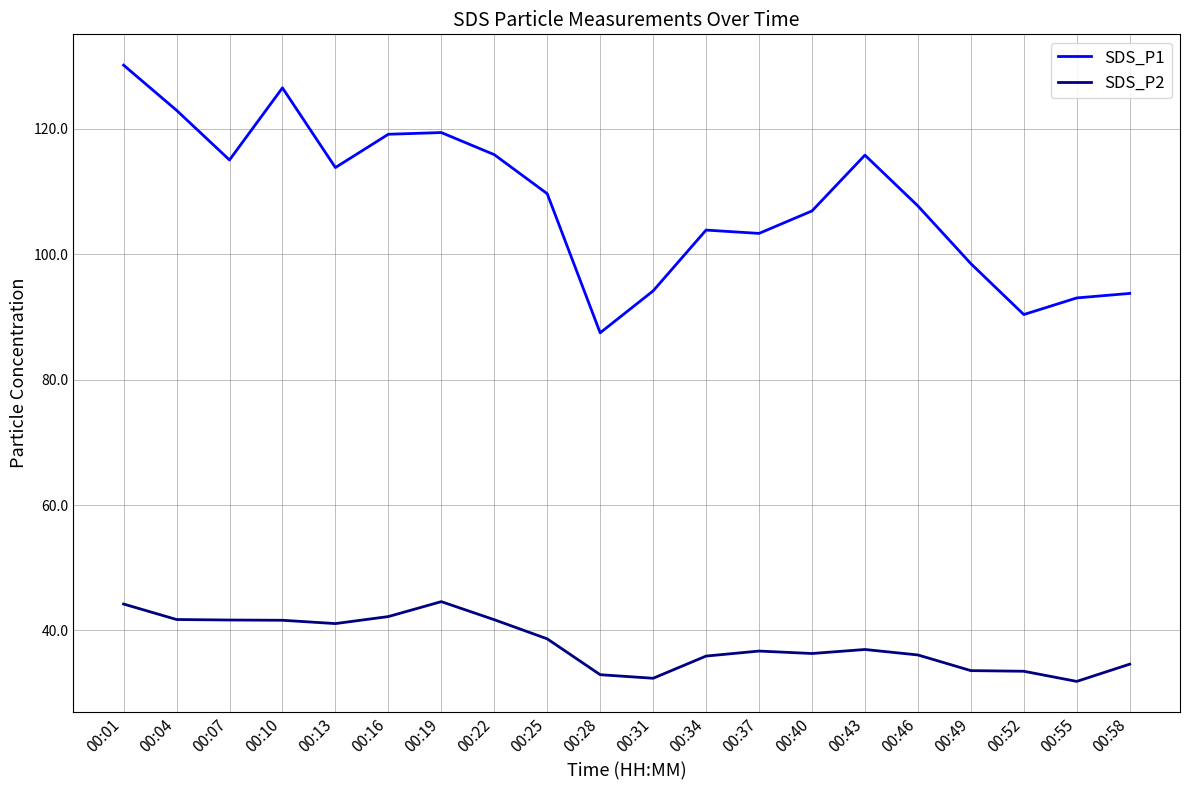

Where is SDS_P1 nearest to the value 108?

00:46